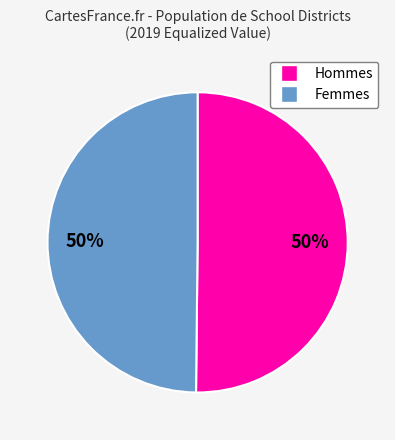

To the nearest percent, what is the average slice percentage?

50%